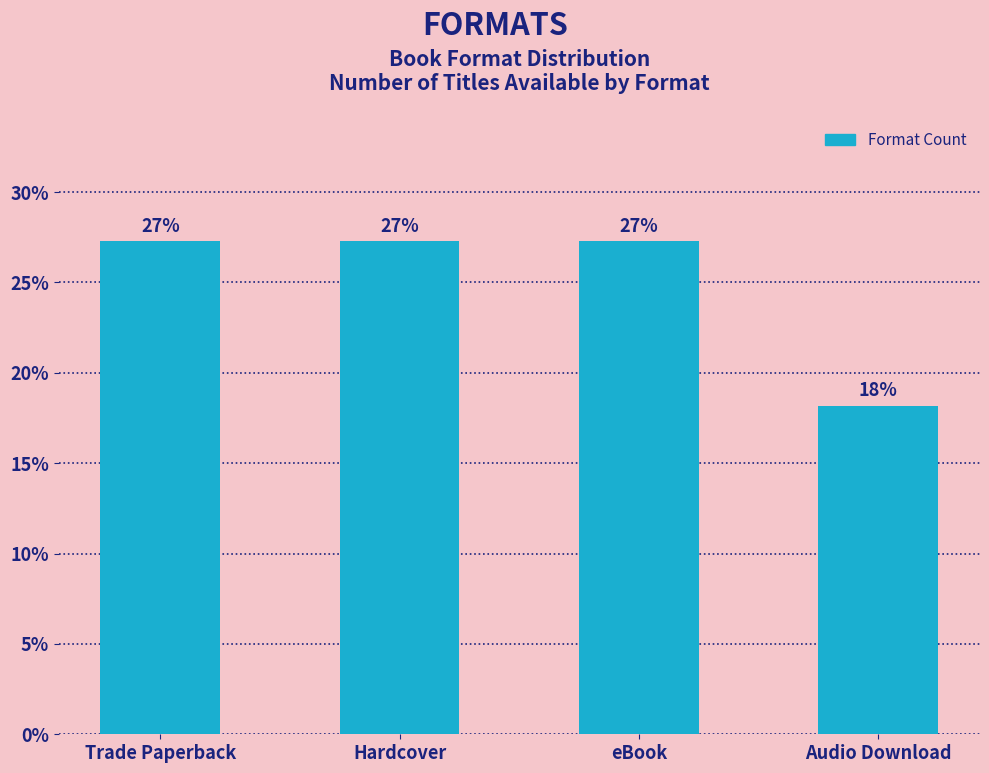

Are the bars horizontal?

No